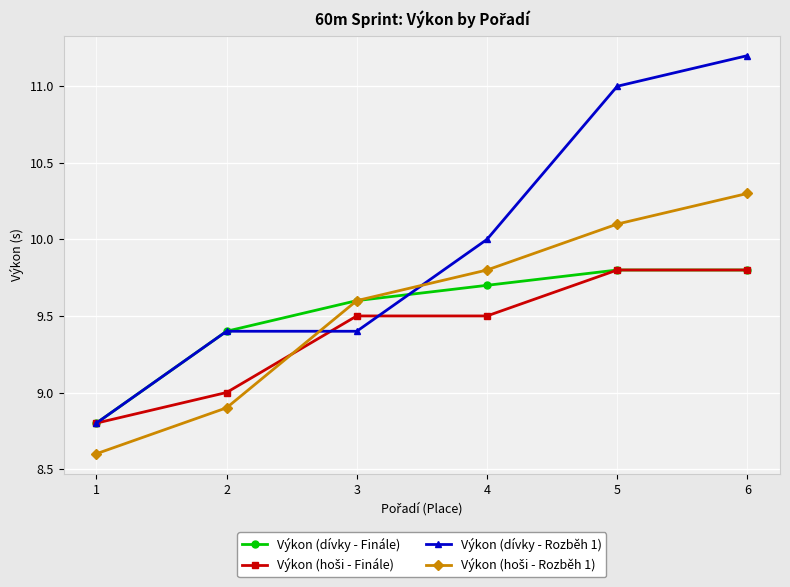

Which series has the largest total across all categories?

Výkon (dívky - Rozběh 1)